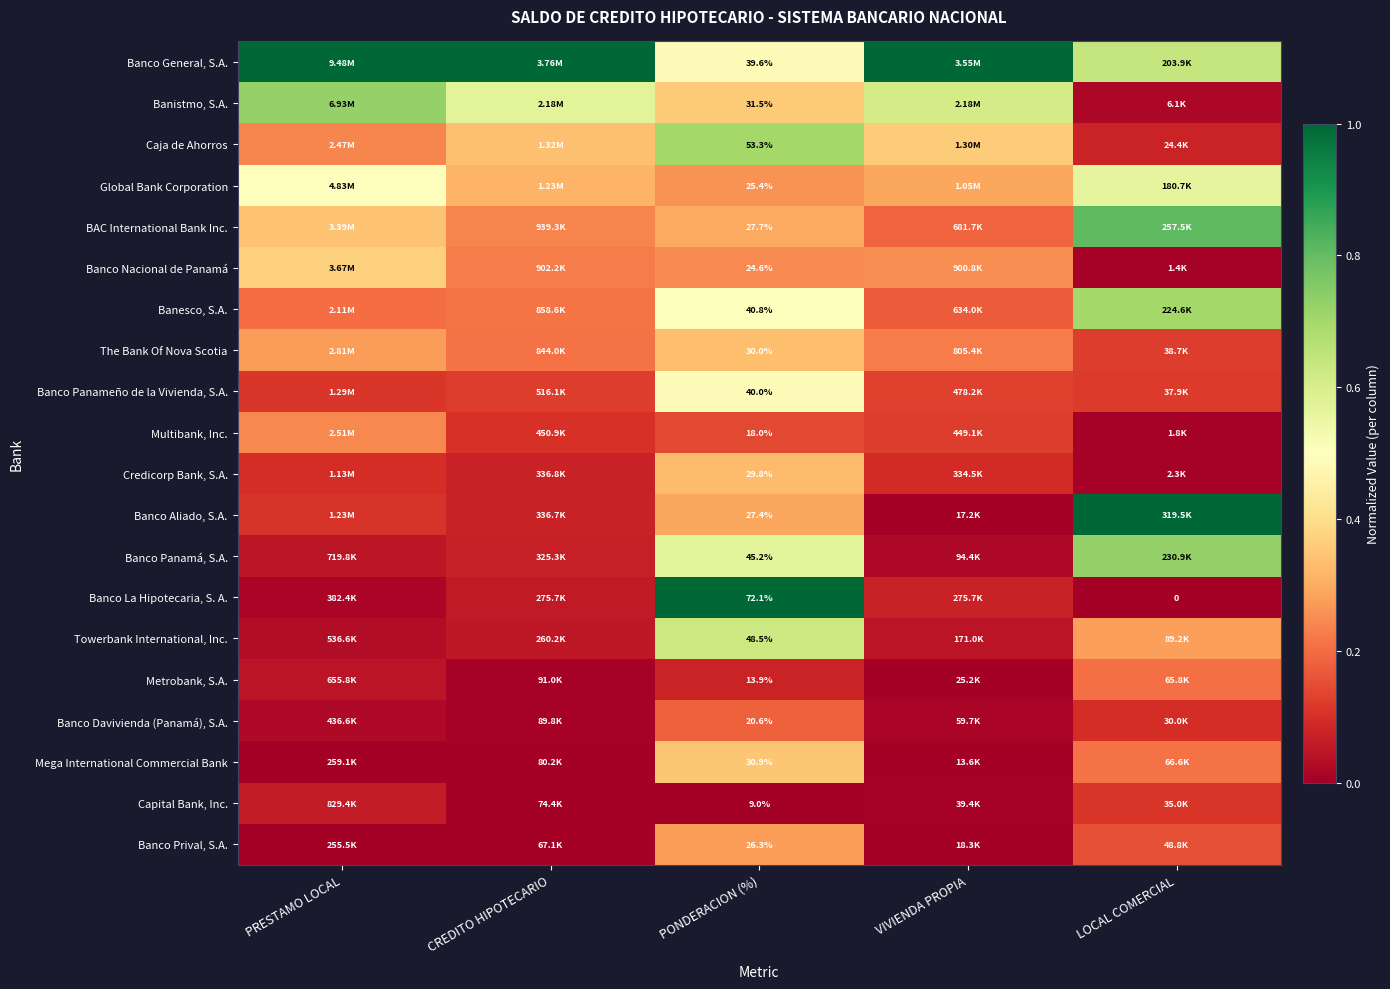

Rank the series at PONDERACION (%) from lowest to highest value.

Capital Bank, Inc., Metrobank, S.A., Multibank, Inc., Banco Davivienda (Panamá), S.A., Banco Nacional de Panamá, Global Bank Corporation, Banco Prival, S.A., Banco Aliado, S.A., BAC International Bank Inc., Credicorp Bank, S.A., The Bank Of Nova Scotia, Mega International Commercial Bank, Banistmo, S.A., Banco General, S.A., Banco Panameño de la Vivienda, S.A., Banesco, S.A., Banco Panamá, S.A., Towerbank International, Inc., Caja de Ahorros, Banco La Hipotecaria, S. A.